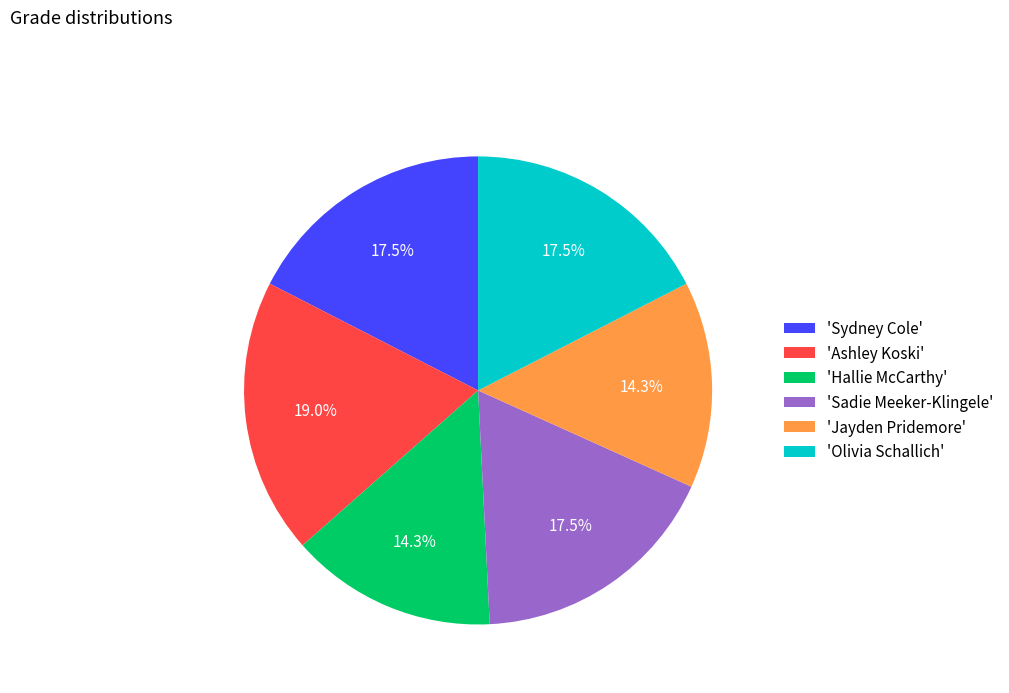

Which has a higher value, 'Olivia Schallich' or 'Hallie McCarthy'?

'Olivia Schallich'